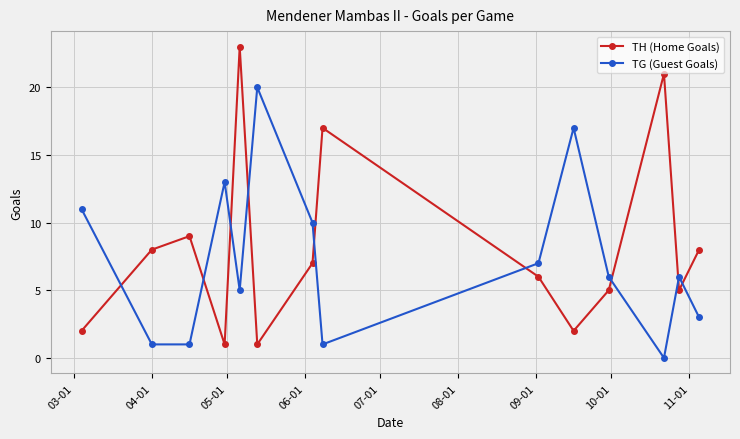

What is the difference between the maximum and minimum values in the TG (Guest Goals) series?

20